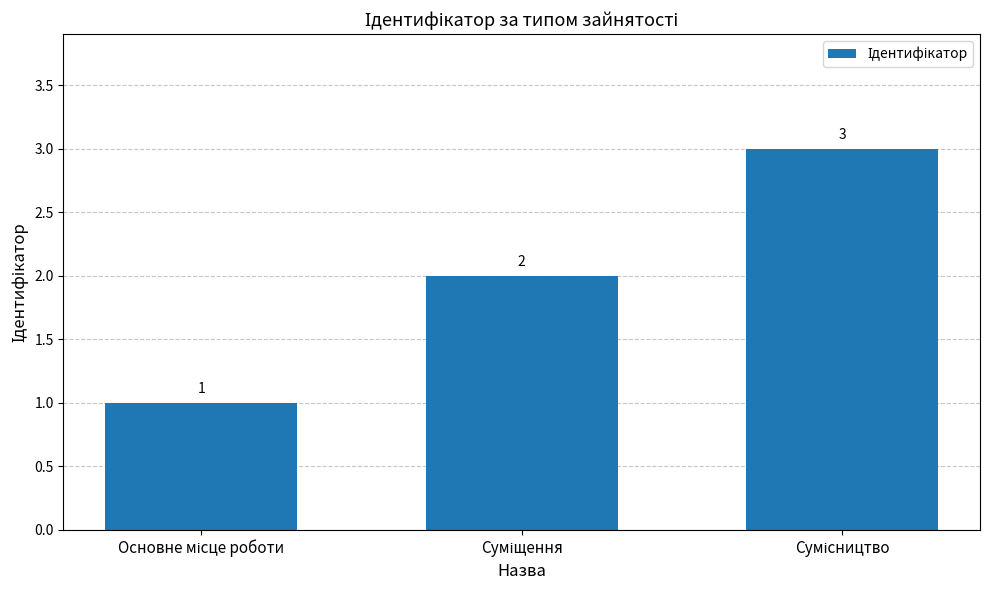

What is the maximum value shown in the chart?

3